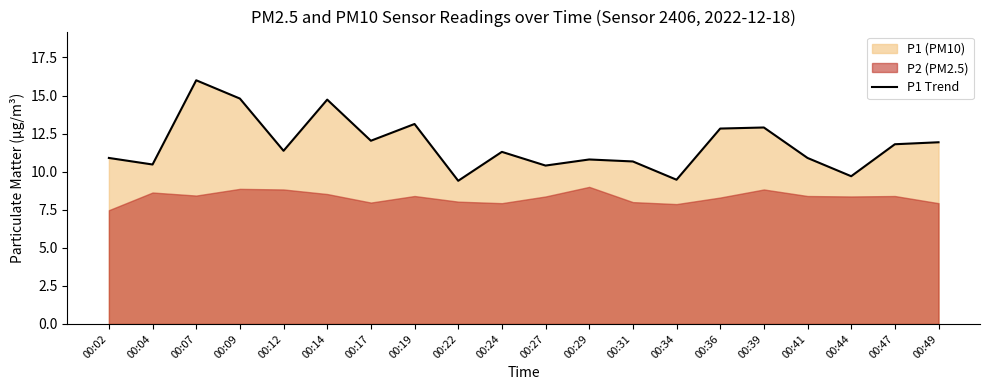

Reading right to left, transcribe all the data shown in this chart.

11.9	11.8	9.7	10.9	12.9	12.8	9.5	10.7	10.8	10.4	11.3	9.4	13.1	12.0	14.7	11.4	14.8	16.0	10.5	10.9